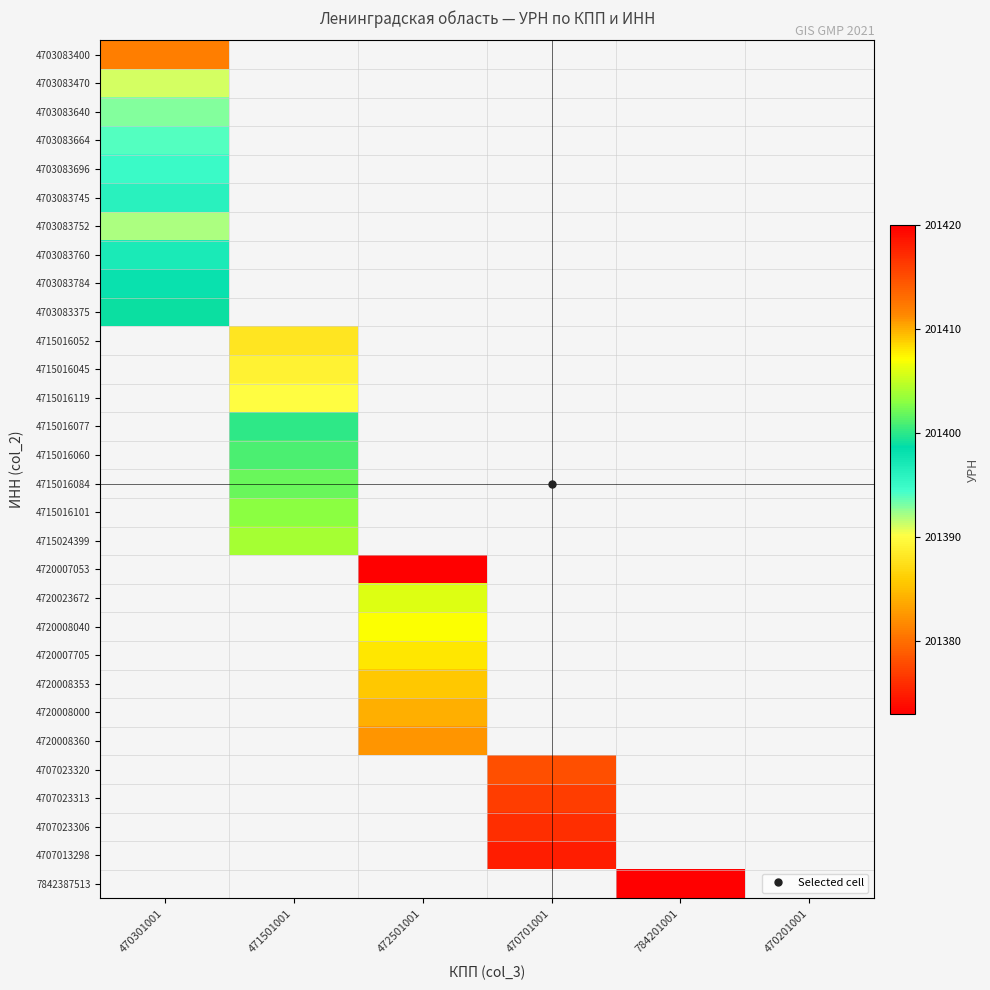

Is the value of 4707013298 at 470201001 greater than the value of 4703083760 at 470301001?

No